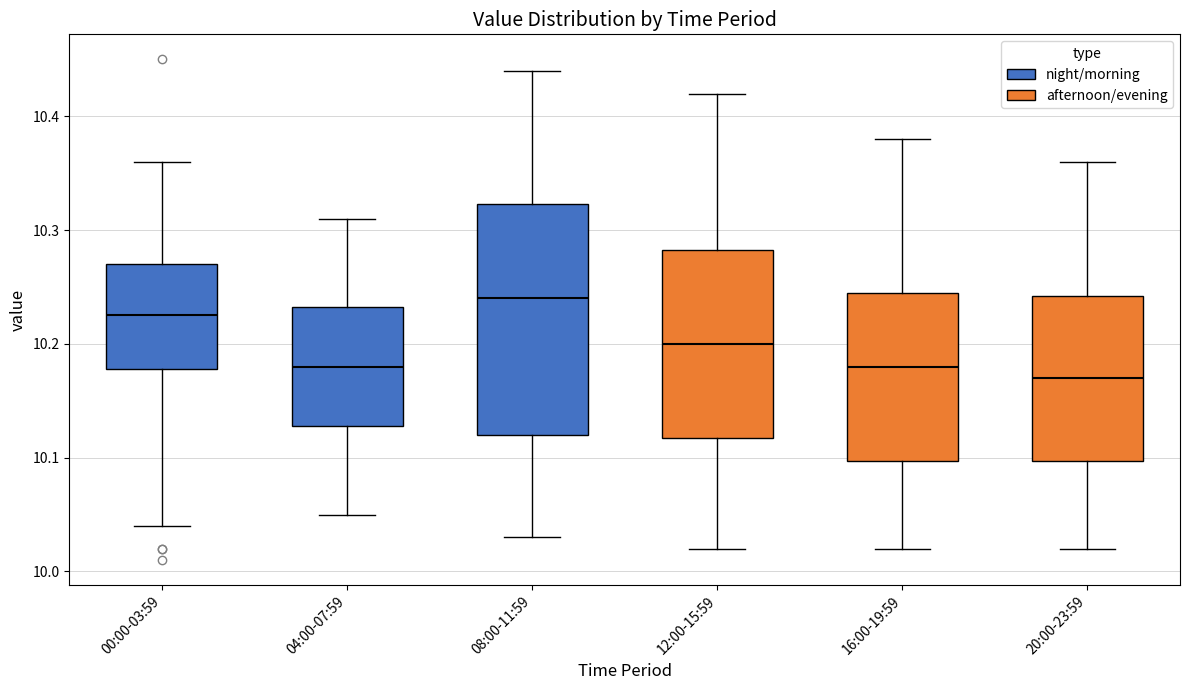

Which box is the tallest, from its lower edge to its upper edge?

08:00-11:59